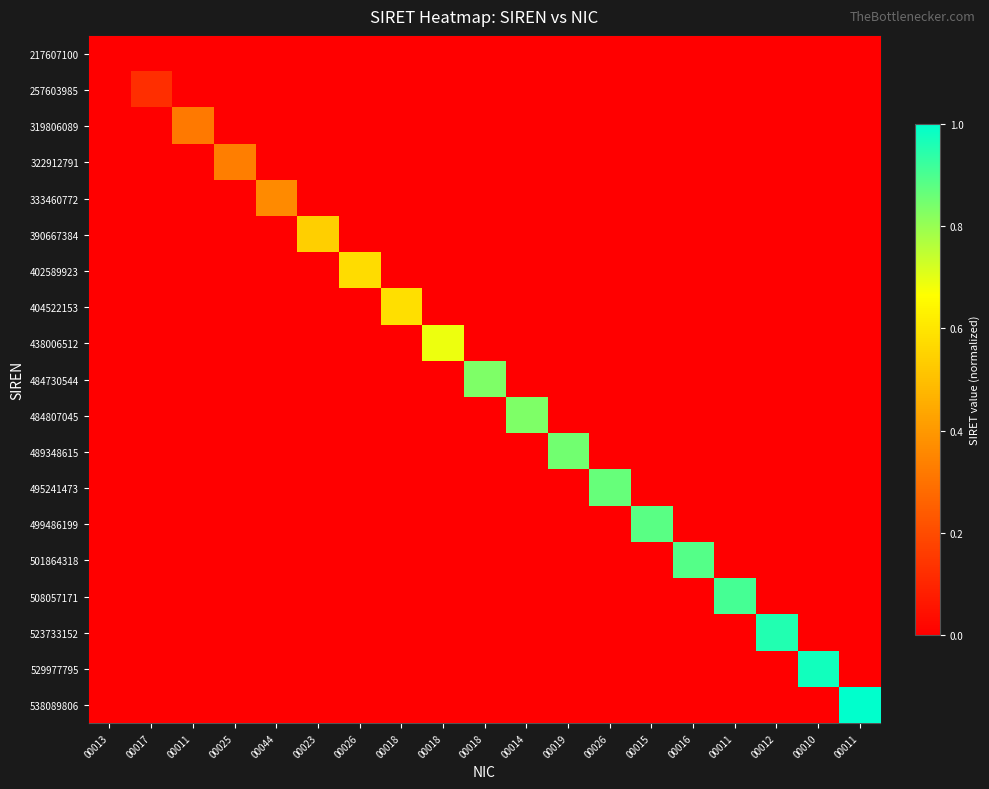

The 257603985 series shows 0.0 at 00023. True or false?

True